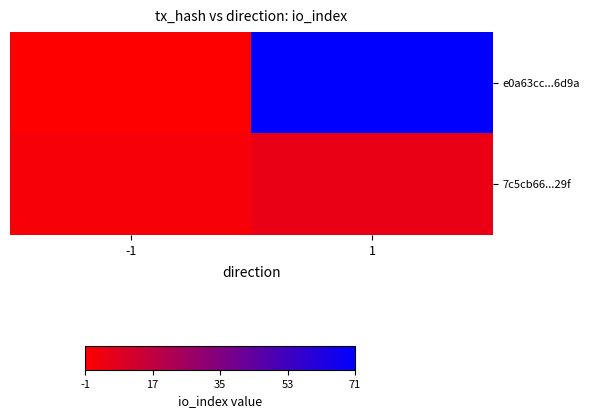

Count the number of data series in this chart.

2